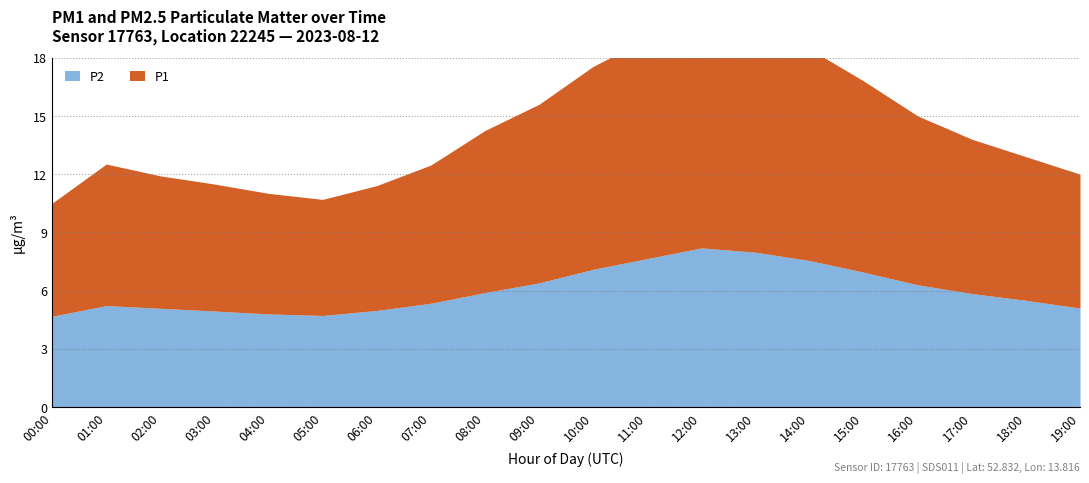

Reading left to right, list all the values displayed in this chart.

P1: 5.8	7.3	6.8	6.5	6.2	6.0	6.4	7.1	8.3	9.2	10.4	11.3	12.1	11.8	10.9	9.8	8.7	8.0	7.4	6.9
P2: 4.7	5.2	5.1	5.0	4.8	4.7	5.0	5.3	5.9	6.4	7.1	7.7	8.2	8.0	7.5	7.0	6.3	5.8	5.5	5.1